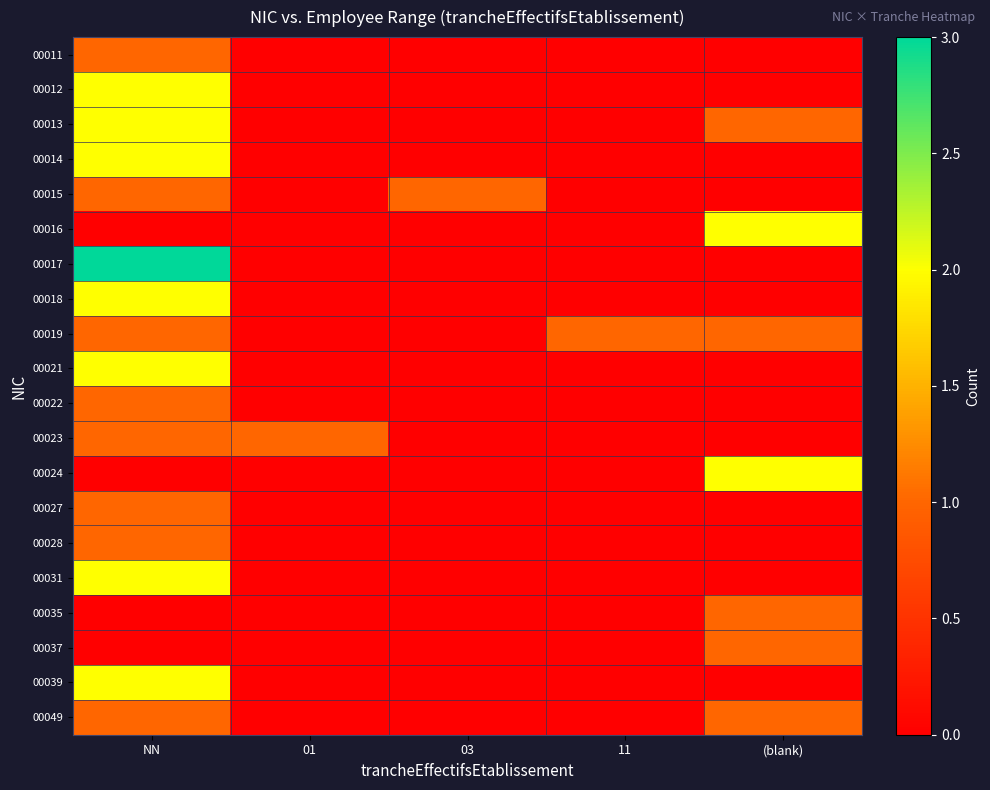

List the series in order of their peak value, highest first.

00017, 00012, 00013, 00014, 00016, 00018, 00021, 00024, 00031, 00039, 00011, 00015, 00019, 00022, 00023, 00027, 00028, 00035, 00037, 00049